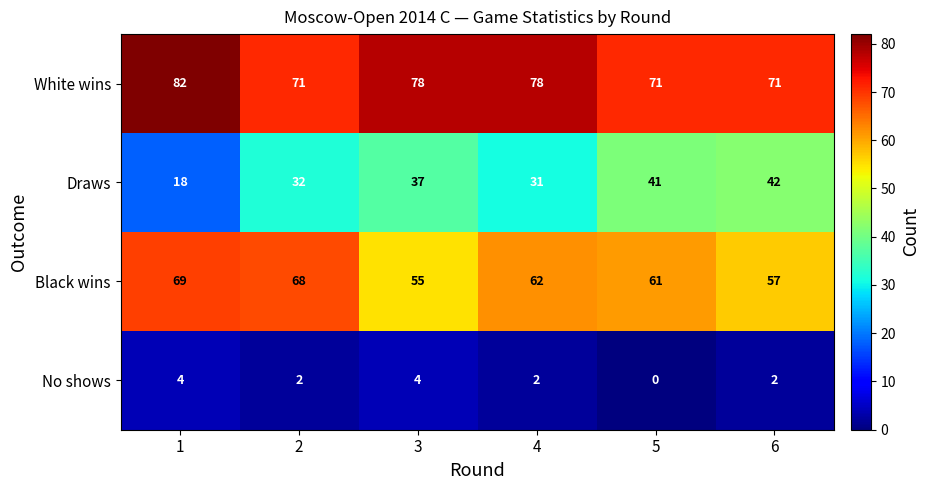

Reading left to right, extract all data points from this chart.

White wins: 82	71	78	78	71	71
Draws: 18	32	37	31	41	42
Black wins: 69	68	55	62	61	57
No shows: 4	2	4	2	0	2